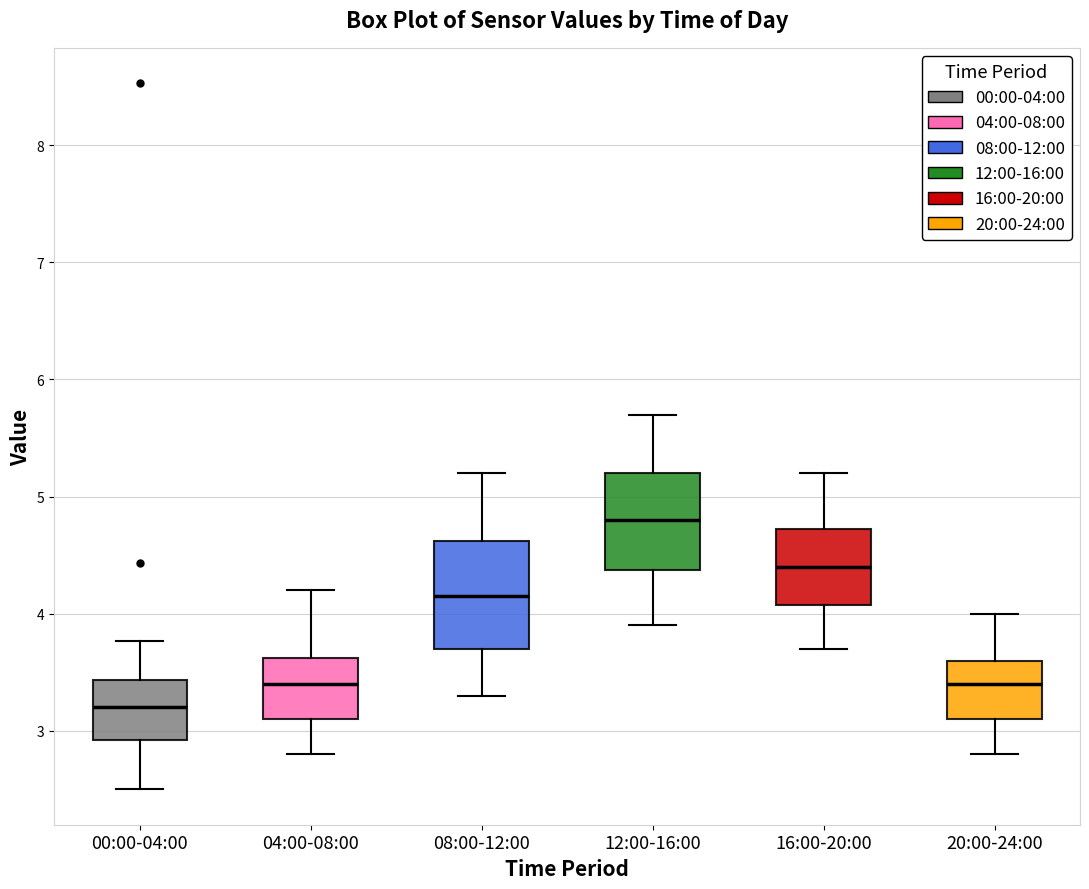

Reading left to right, read every box against the y-axis: the position of its median line, the range the box covers, and the ends of its whiskers. The values are not printed on the chart, so give them approximately, as read against the axis.

00:00-04:00: median 3.2, box 2.9 to 3.4, whiskers 2.5 to 3.8
04:00-08:00: median 3.4, box 3.1 to 3.6, whiskers 2.8 to 4.2
08:00-12:00: median 4.2, box 3.7 to 4.6, whiskers 3.3 to 5.2
12:00-16:00: median 4.8, box 4.4 to 5.2, whiskers 3.9 to 5.7
16:00-20:00: median 4.4, box 4.1 to 4.7, whiskers 3.7 to 5.2
20:00-24:00: median 3.4, box 3.1 to 3.6, whiskers 2.8 to 4.0